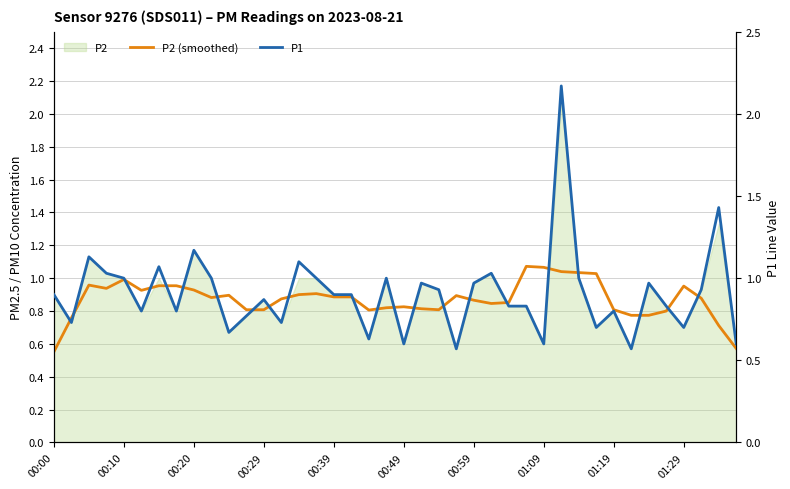

Is the value of P2 (smoothed) at 00:00 greater than the value of P1 at 13?

No